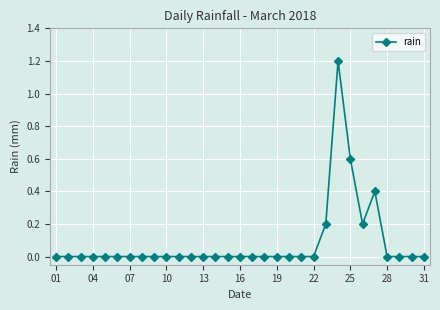

True or false: the data has more than 0 interior local peaks.

True